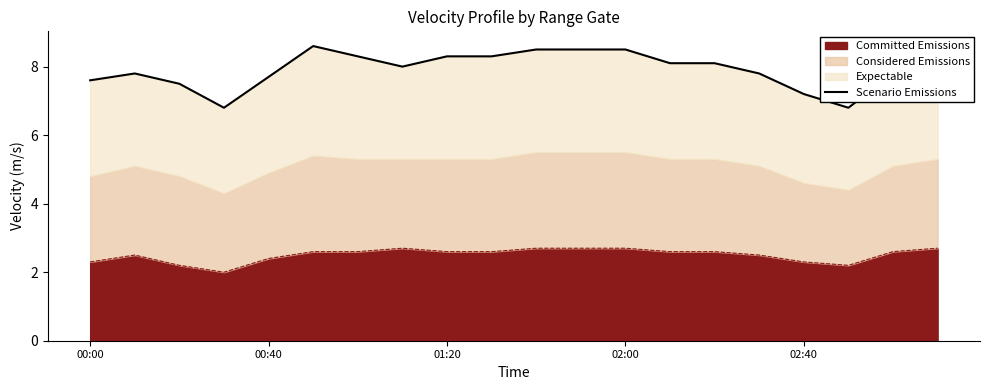

What is the minimum value for Committed Emissions?

2.0